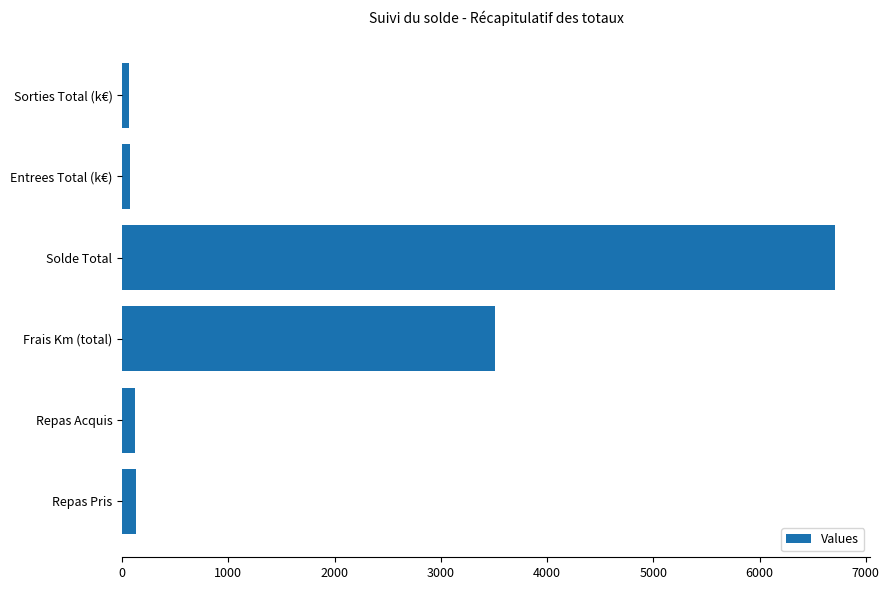

Which has a higher value, Entrees Total (k€) or Solde Total?

Solde Total